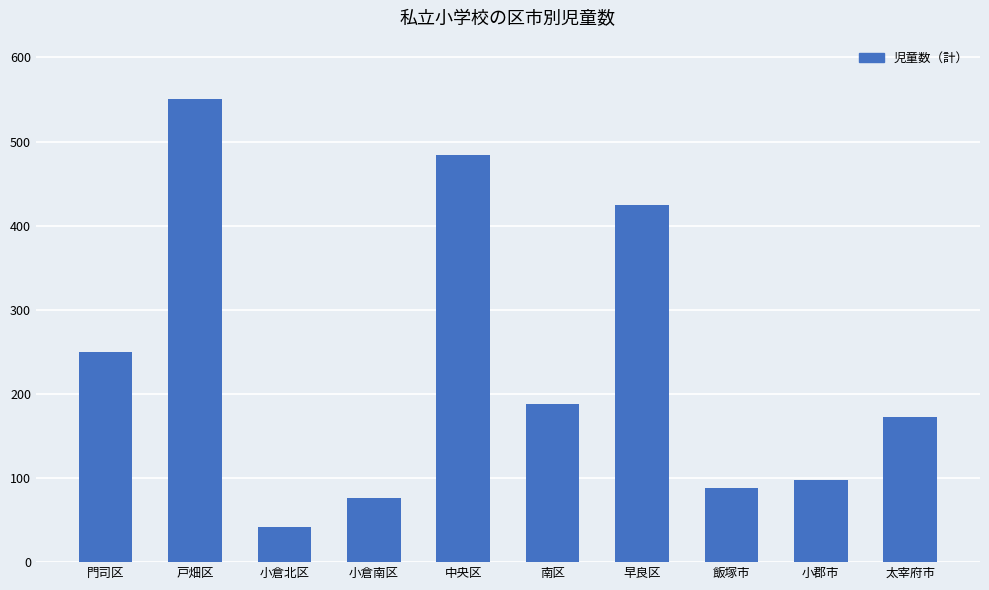

What is the value of the 7th bar from the left?

425